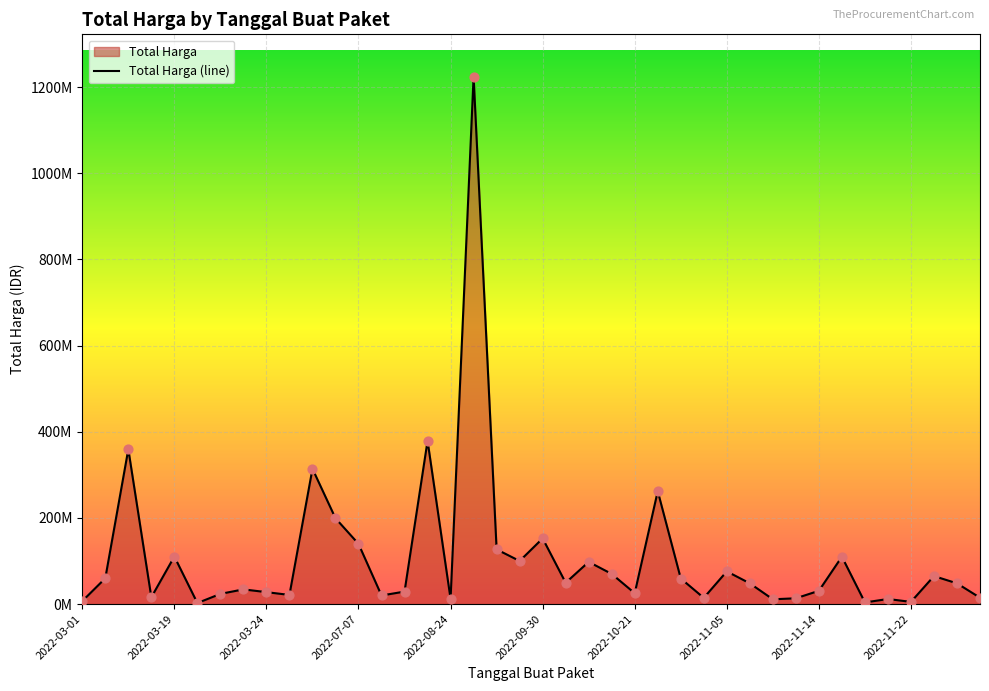

Between 33 and 28, which is larger?

33